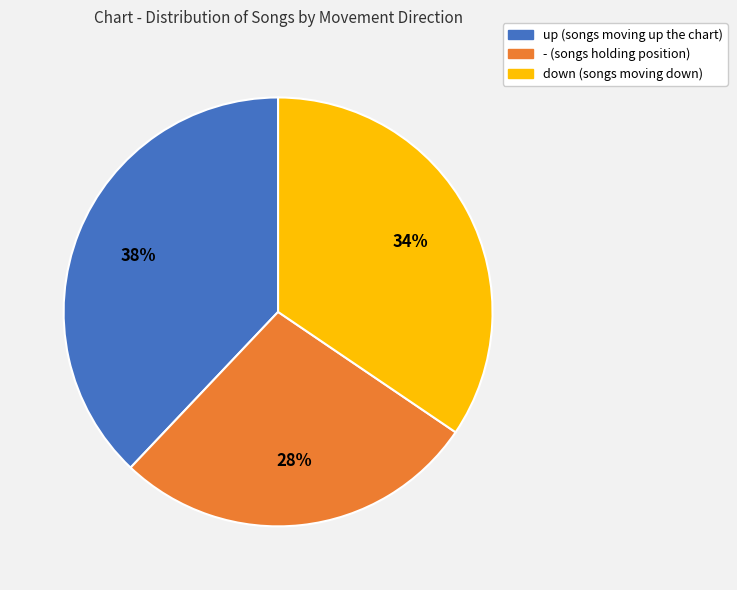

To the nearest percent, what is the difference between the largest and smallest slice percentages?

10%